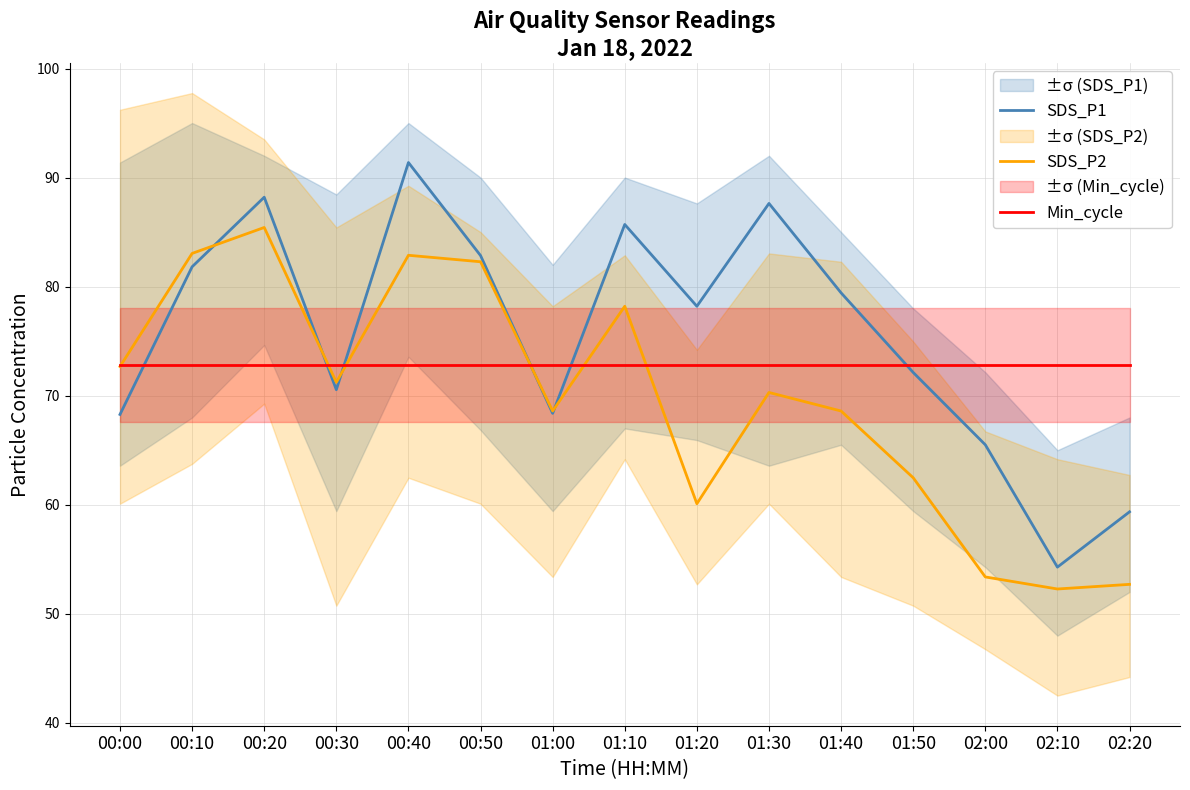

Where is the first local minimum for SDS_P1?

00:30